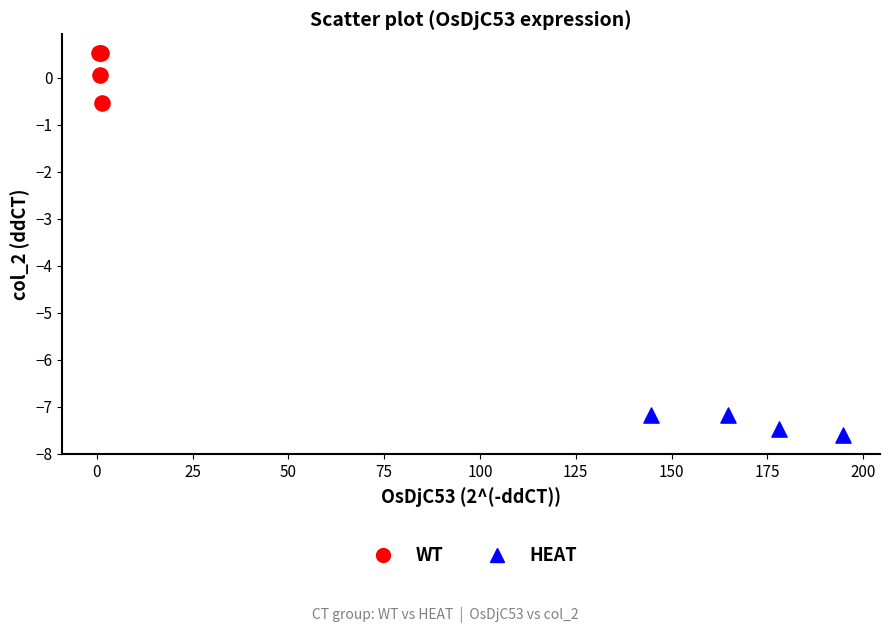

Which series has the largest Y range (max minus min)?

WT